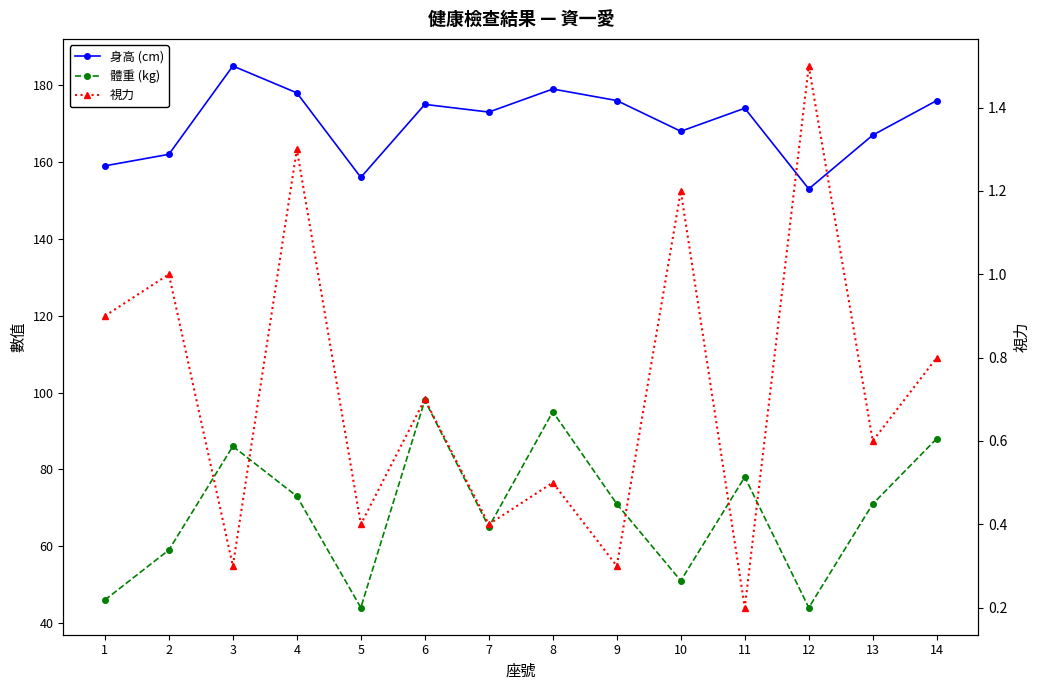

Where is the first local maximum for 體重 (kg)?

3